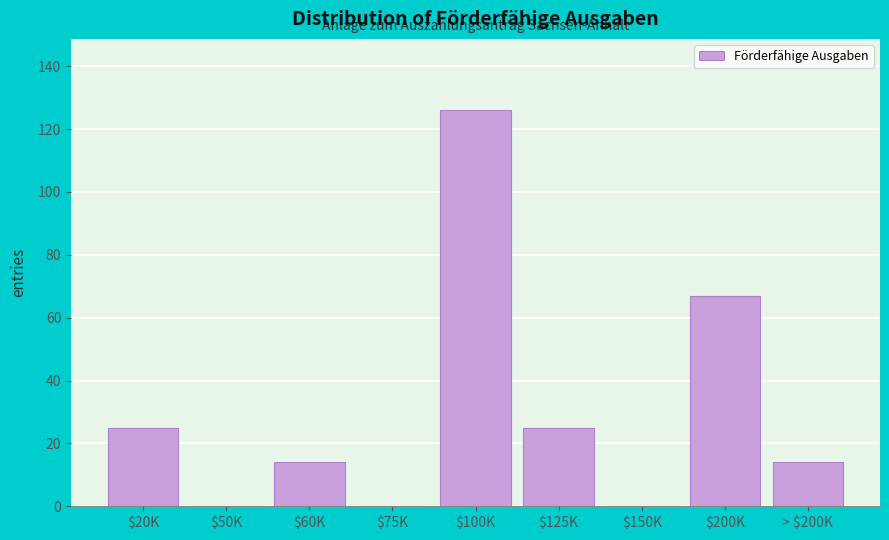

Where is the data nearest to the value 63?

$200K